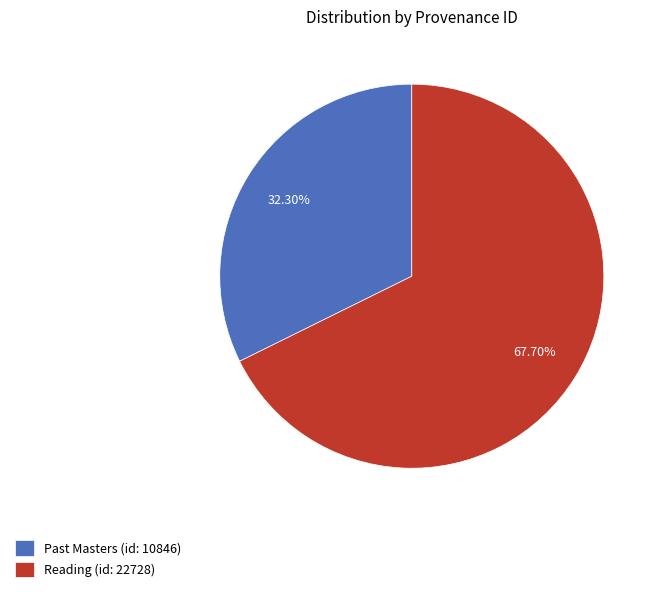

Is the sum of Reading (id: 22728) and Past Masters (id: 10846) greater than half?

Yes